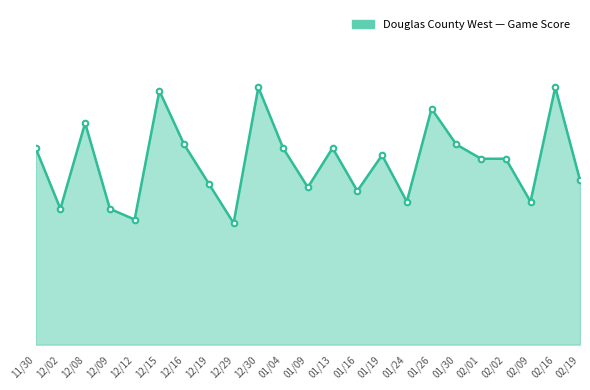

At which category does the data reach its first local peak?

12/08